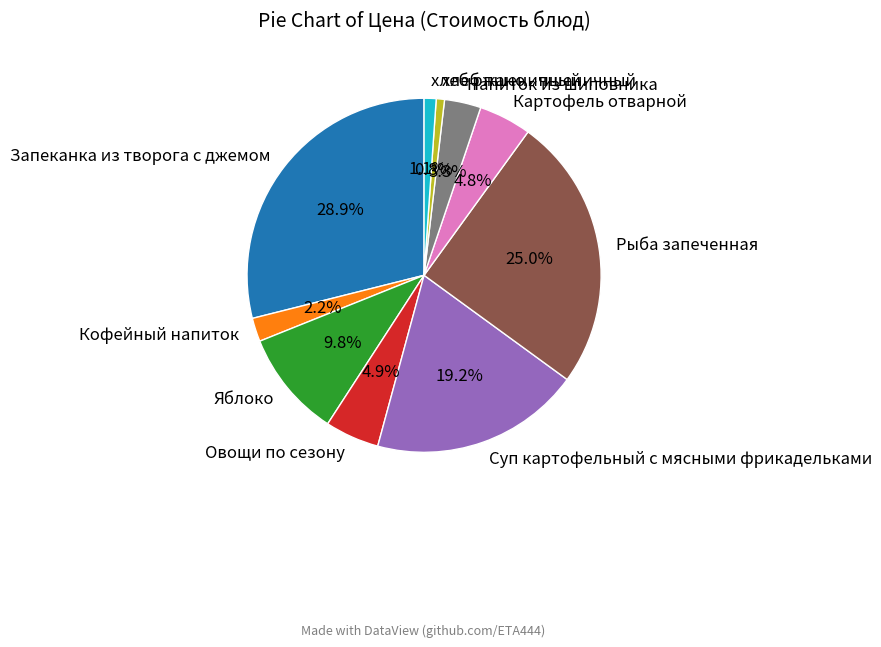

Which category has the biggest portion of the pie?

Запеканка из творога с джемом